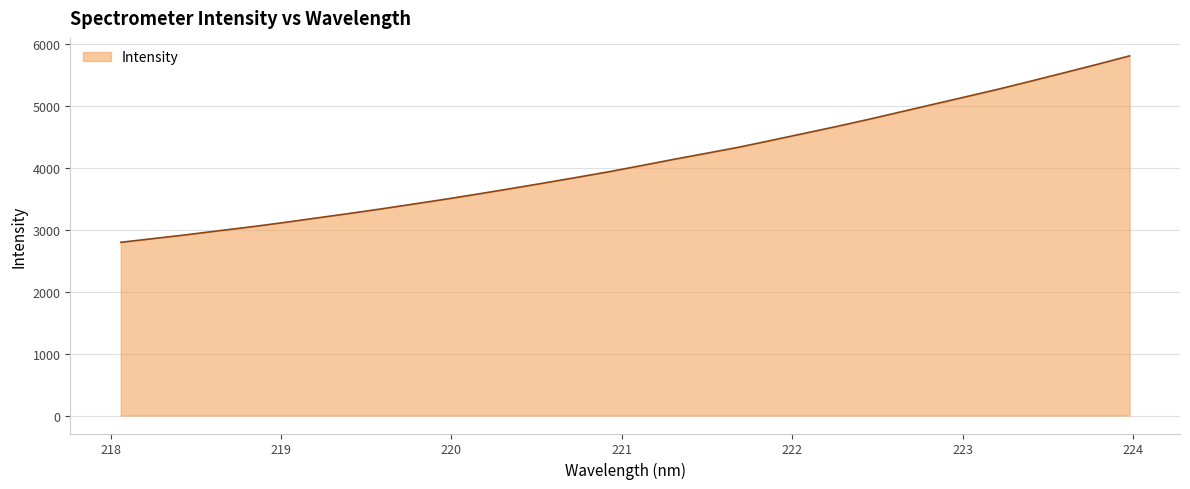

What is the maximum value shown in the chart?

5810.2